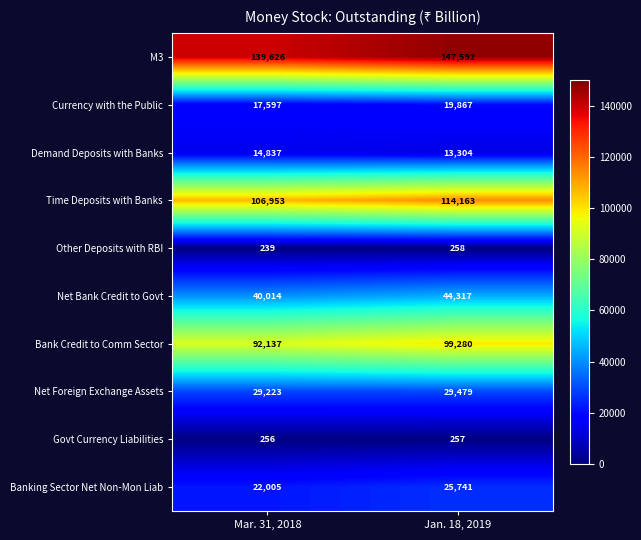

Reading left to right, extract all data points from this chart.

M3: Mar. 31, 2018=139626	Jan. 18, 2019=147592
Currency with the Public: Mar. 31, 2018=17597	Jan. 18, 2019=19867
Demand Deposits with Banks: Mar. 31, 2018=14837	Jan. 18, 2019=13304
Time Deposits with Banks: Mar. 31, 2018=106953	Jan. 18, 2019=114163
Other Deposits with RBI: Mar. 31, 2018=239	Jan. 18, 2019=258
Net Bank Credit to Govt: Mar. 31, 2018=40014	Jan. 18, 2019=44317
Bank Credit to Comm Sector: Mar. 31, 2018=92137	Jan. 18, 2019=99280
Net Foreign Exchange Assets: Mar. 31, 2018=29223	Jan. 18, 2019=29479
Govt Currency Liabilities: Mar. 31, 2018=256	Jan. 18, 2019=257
Banking Sector Net Non-Mon Liab: Mar. 31, 2018=22005	Jan. 18, 2019=25741